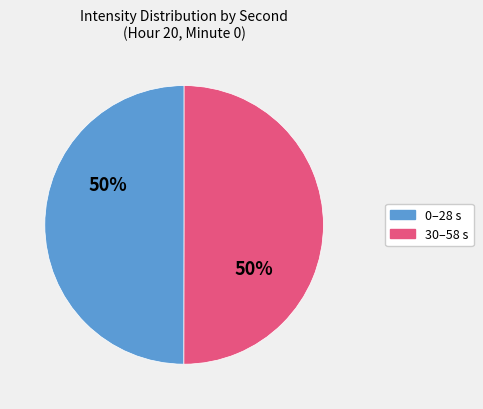

Is it true that 0–28 s is 50% of the pie?

True